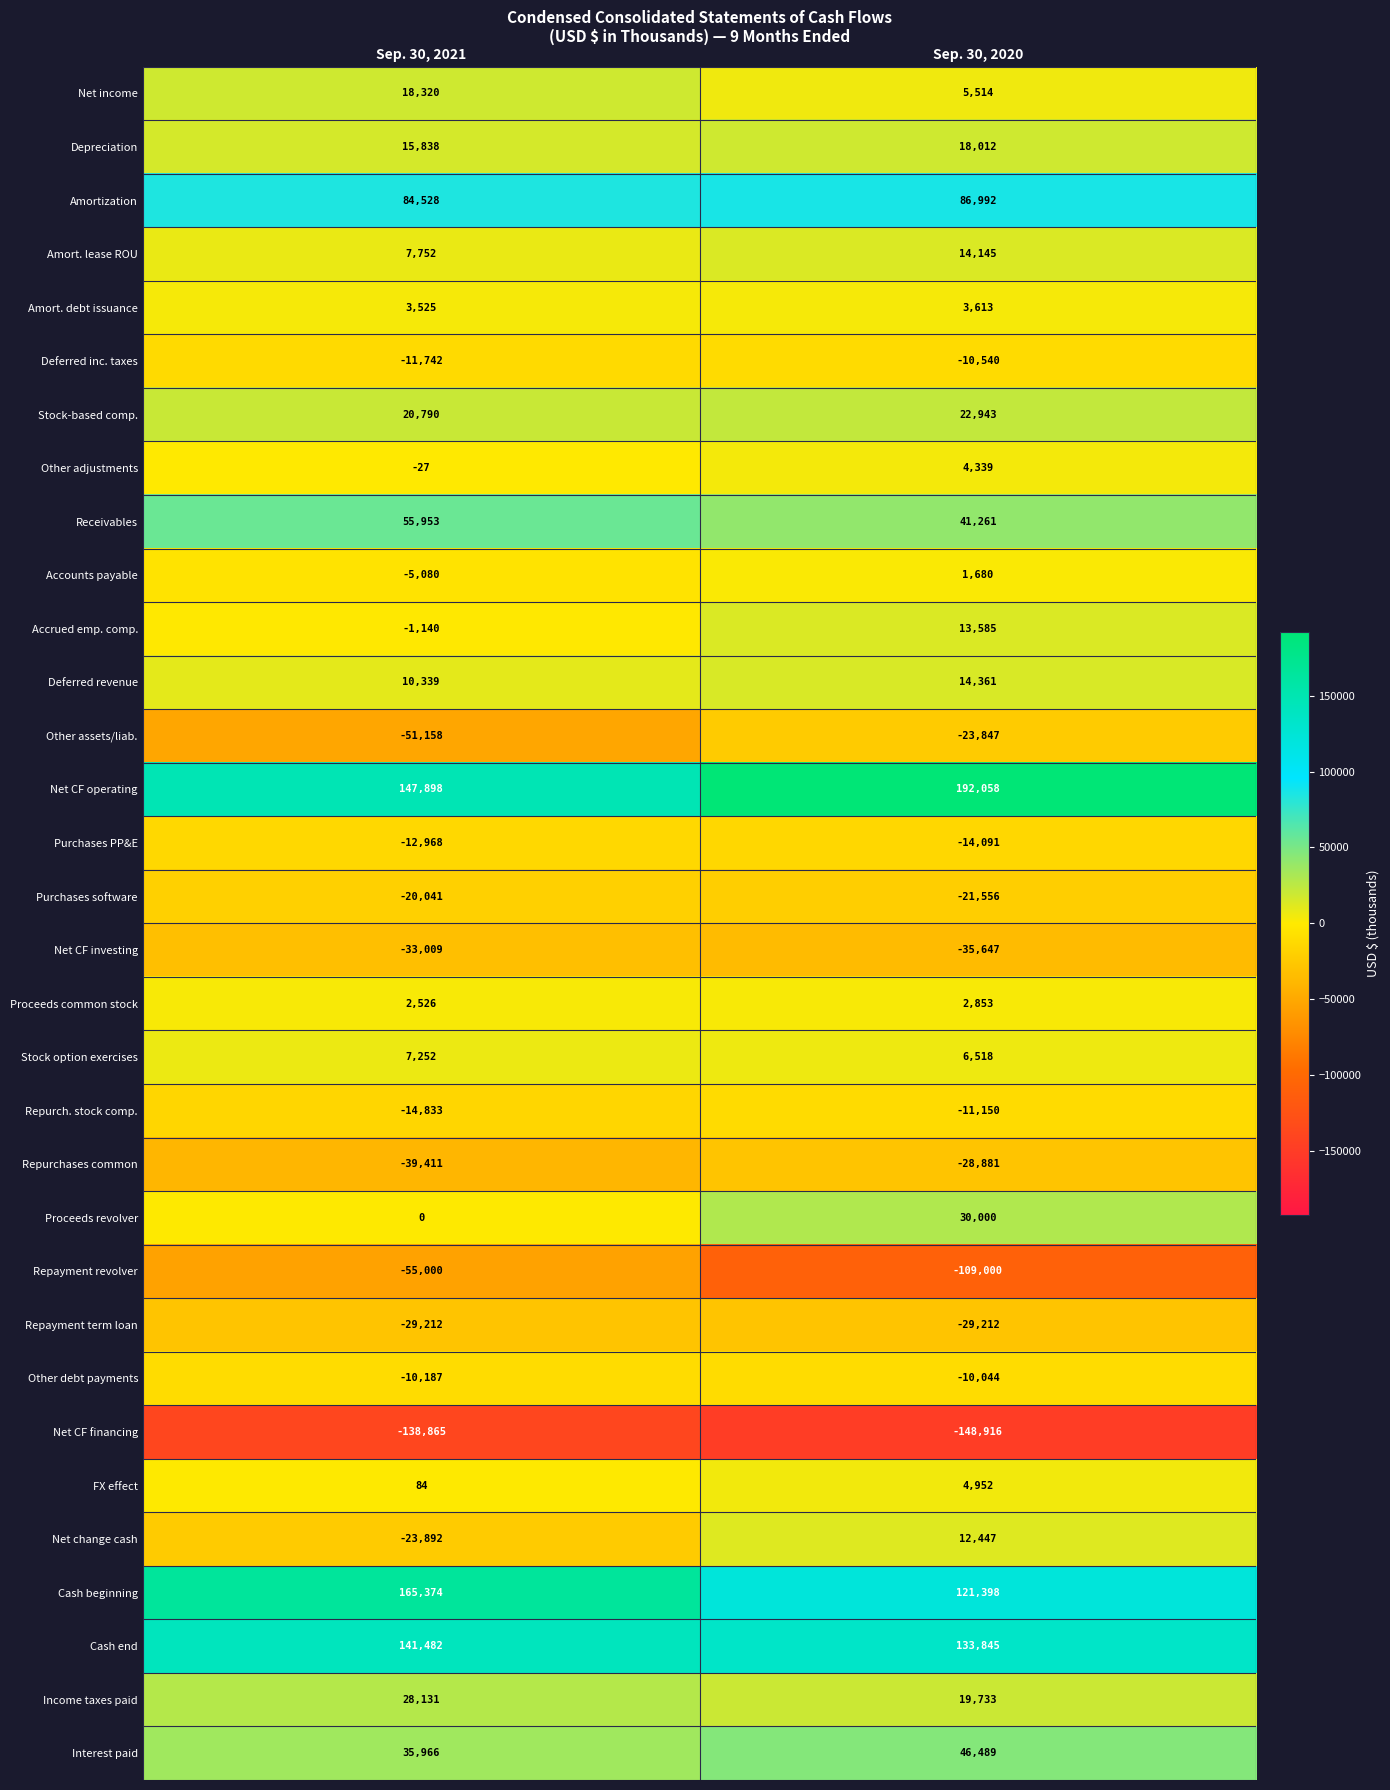

Which series has the largest total across all categories?

Net CF operating